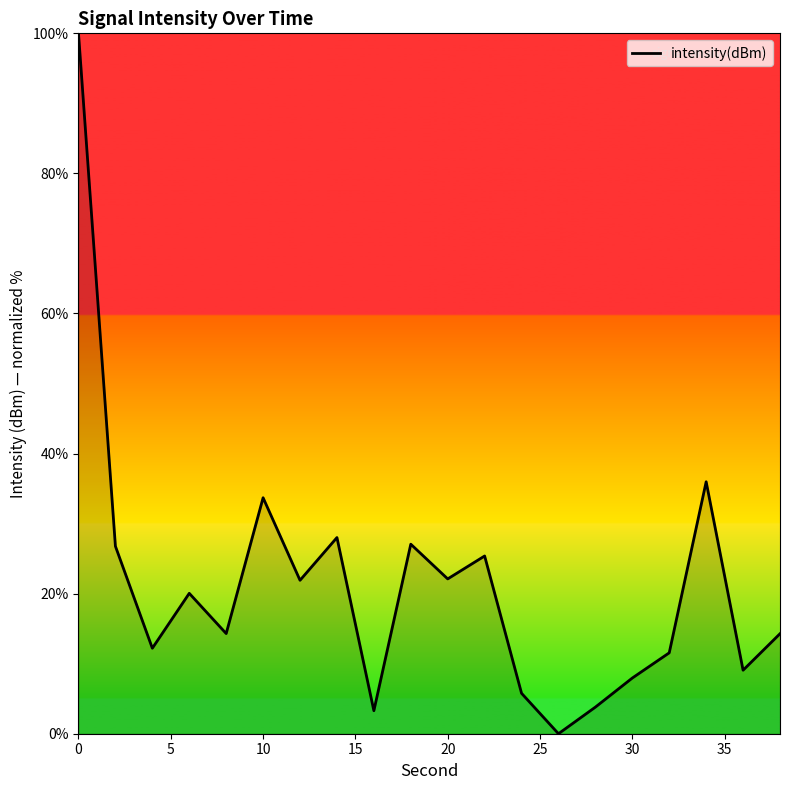

What is the maximum value shown in the chart?

100.0